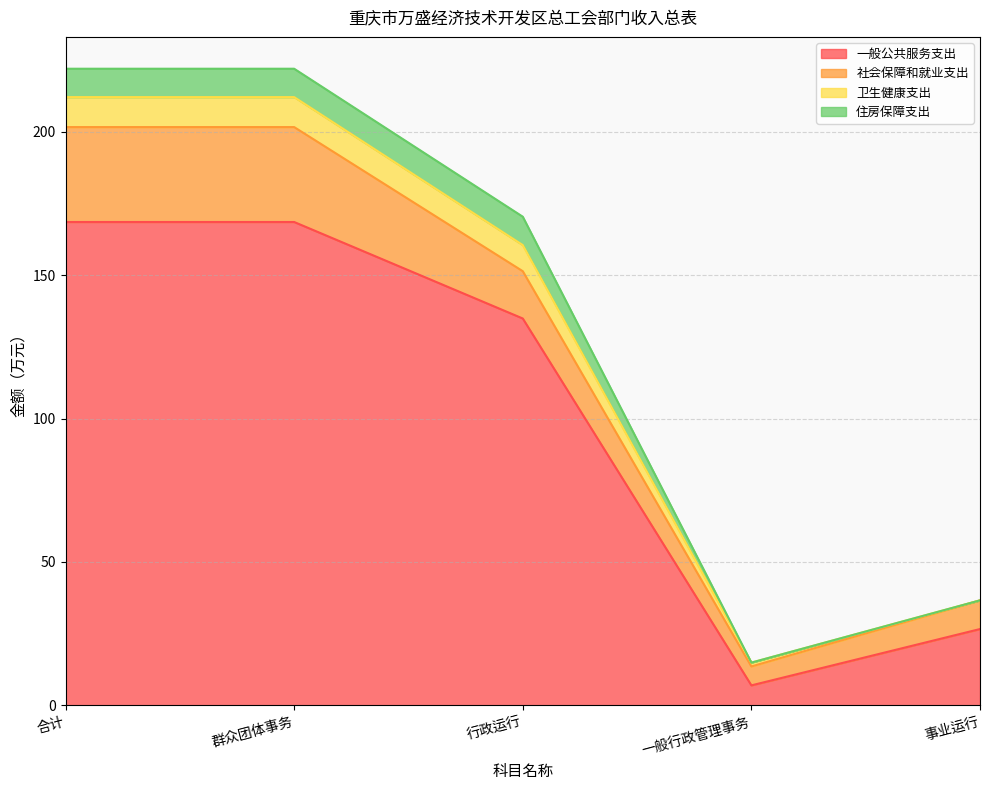

At which label does 一般公共服务支出 first exceed 134?

合计